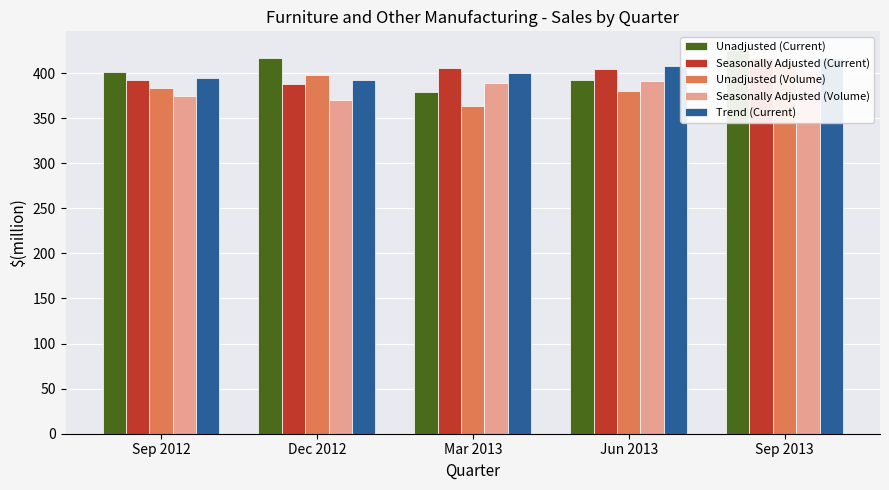

Reading right to left, what are all the values shown in this chart?

Unadjusted (Current): Sep 2013=425	Jun 2013=392	Mar 2013=379	Dec 2012=417	Sep 2012=401
Seasonally Adjusted (Current): Sep 2013=417	Jun 2013=404	Mar 2013=406	Dec 2012=388	Sep 2012=392
Unadjusted (Volume): Sep 2013=411	Jun 2013=380	Mar 2013=363	Dec 2012=398	Sep 2012=383
Seasonally Adjusted (Volume): Sep 2013=403	Jun 2013=391	Mar 2013=389	Dec 2012=370	Sep 2012=374
Trend (Current): Sep 2013=417	Jun 2013=408	Mar 2013=400	Dec 2012=392	Sep 2012=394